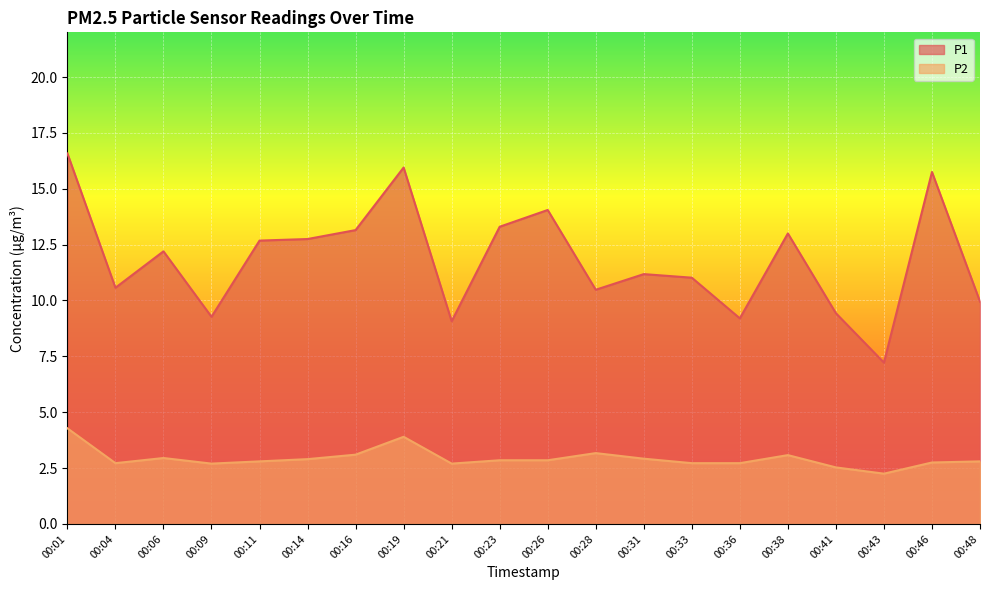

How many lines are shown in the chart?

2